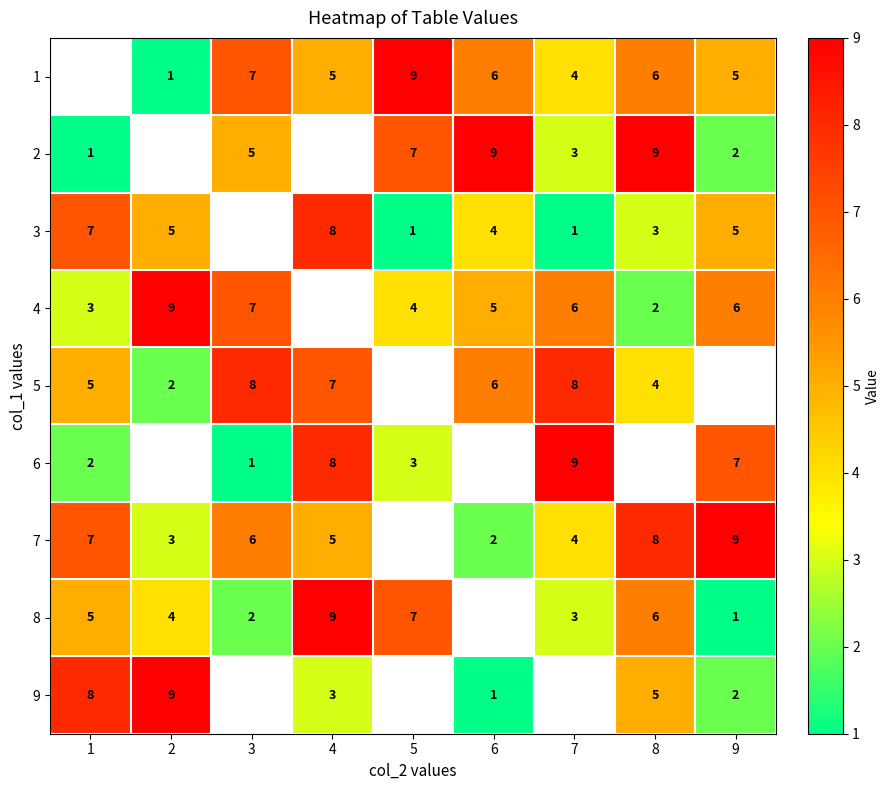

Which label corresponds to the smallest value in the chart?

2